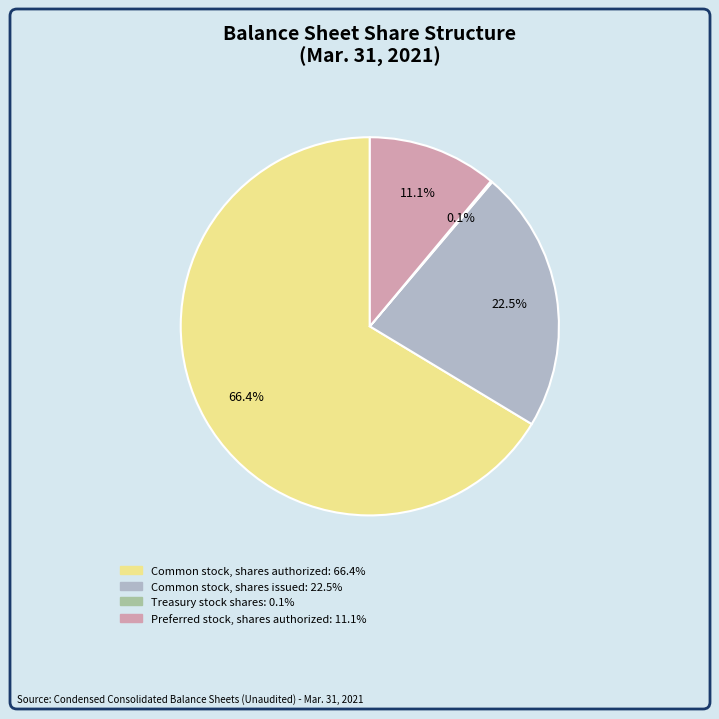

To the nearest percent, what percentage of the pie is Common stock, shares authorized?

66%